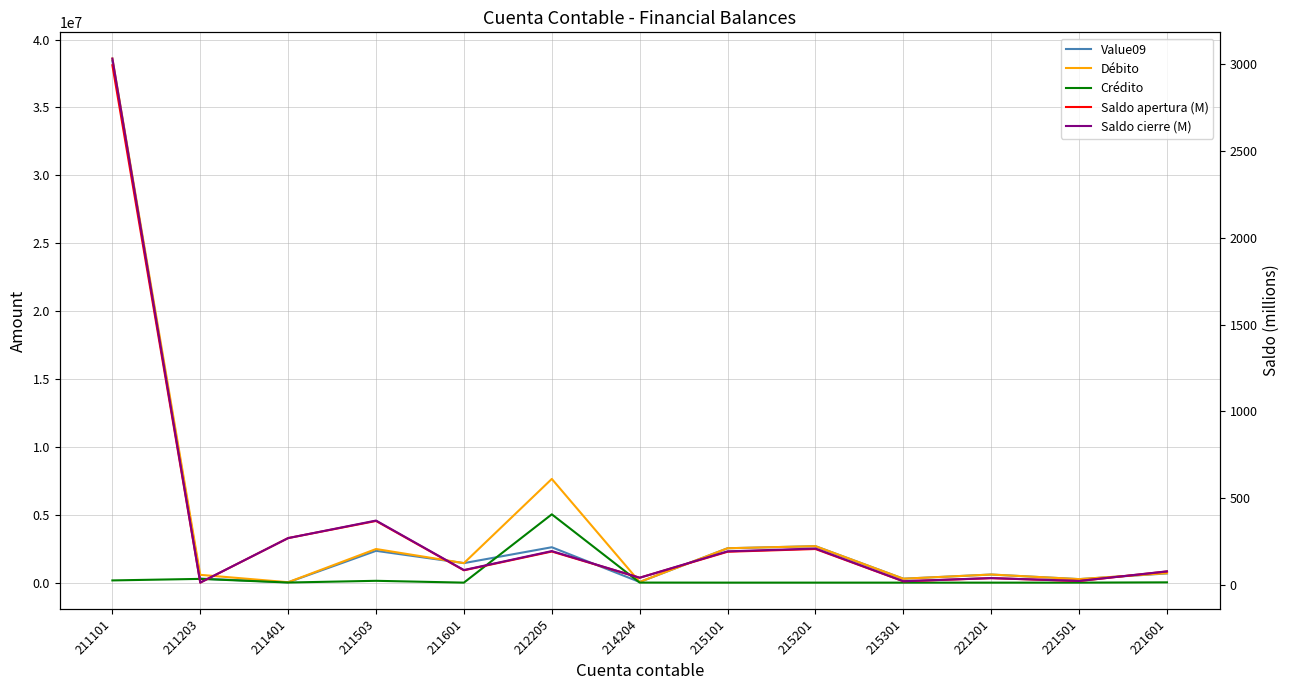

Which label corresponds to the largest value in the chart?

211101